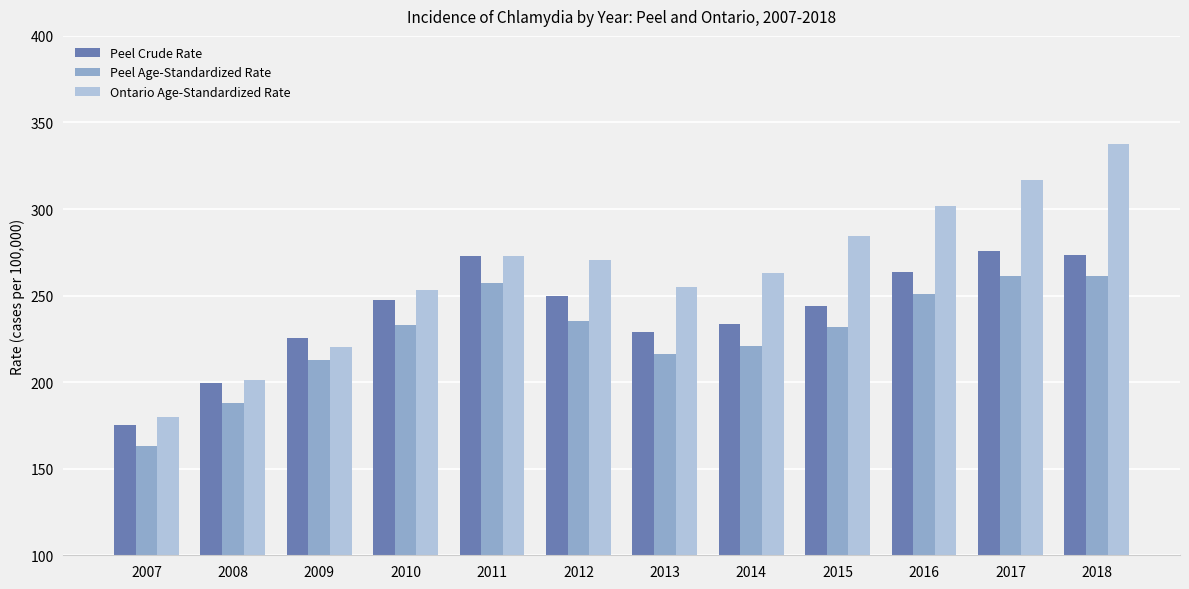

At which category is the sum across all series the highest?

2018